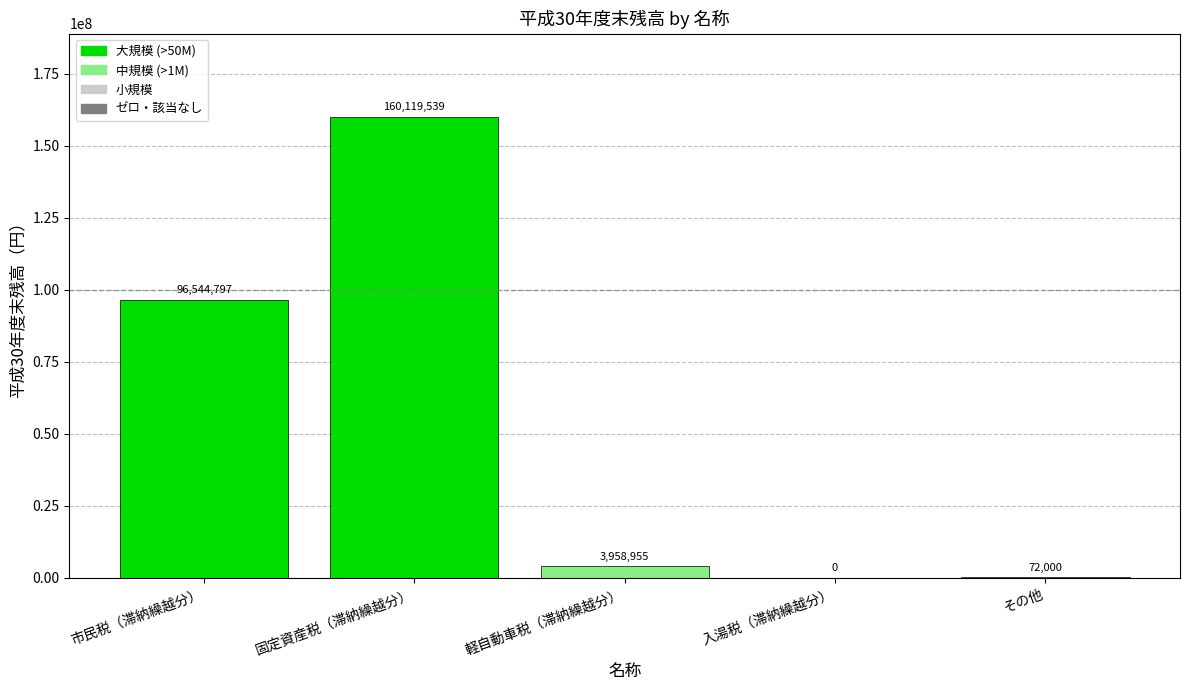

What is the difference between the values at その他 and 固定資産税（滞納繰越分）?

160047539